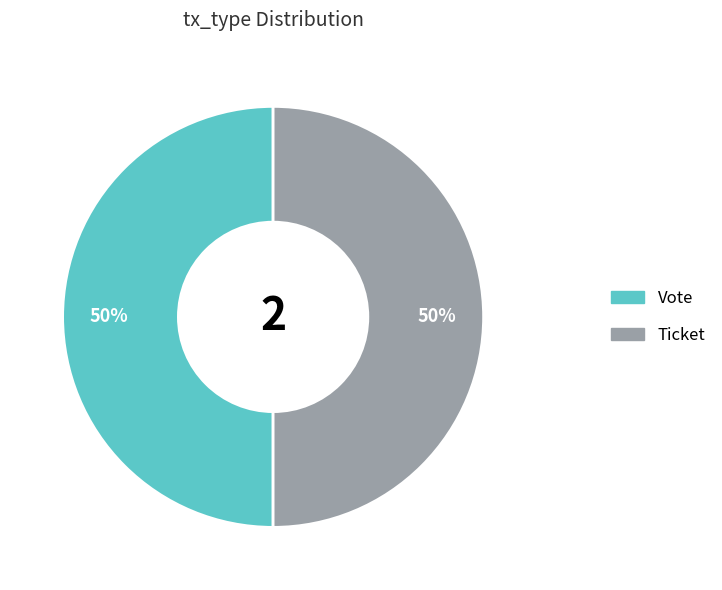

To the nearest percent, what is the average slice percentage?

50%